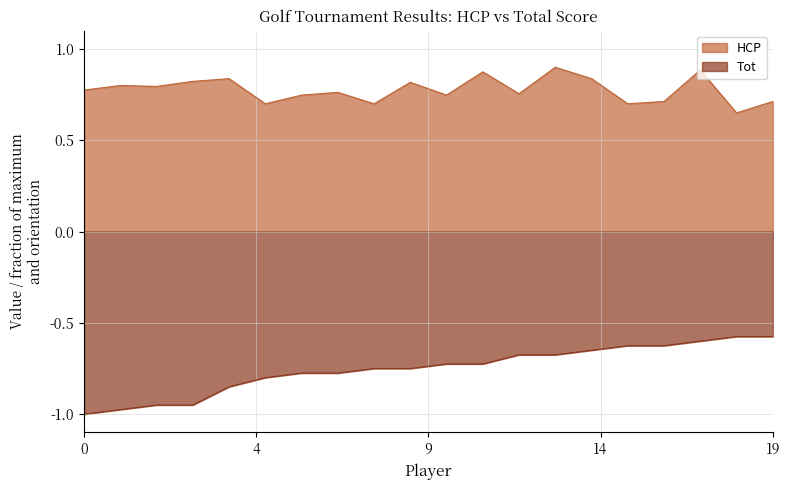

How many lines are shown in the chart?

2